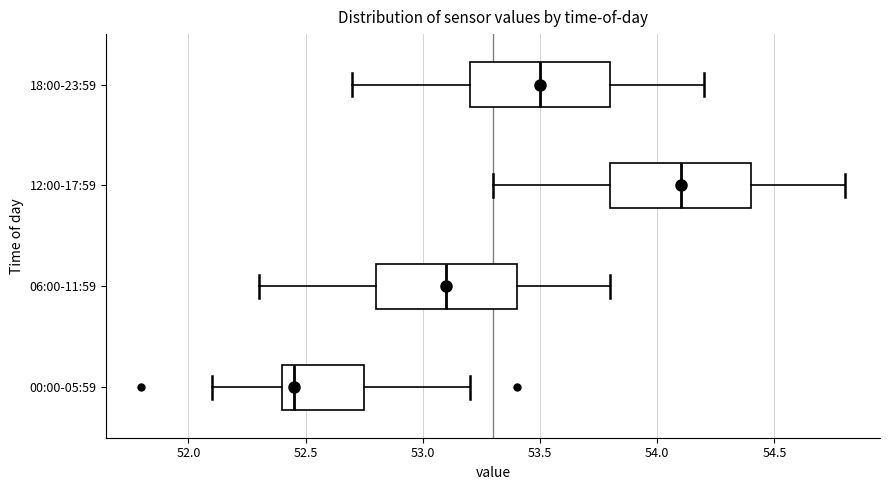

Reading bottom to top, transcribe this box plot: for each box, give where its median line is, the range the box spans, and where its two whiskers end, as read against the x-axis. The values are not printed on the chart, so give them approximately, as read against the axis.

00:00-05:59: median 52.45, box 52.40 to 52.75, whiskers 52.10 to 53.20
06:00-11:59: median 53.10, box 52.80 to 53.40, whiskers 52.30 to 53.80
12:00-17:59: median 54.10, box 53.80 to 54.40, whiskers 53.30 to 54.80
18:00-23:59: median 53.50, box 53.20 to 53.80, whiskers 52.70 to 54.20